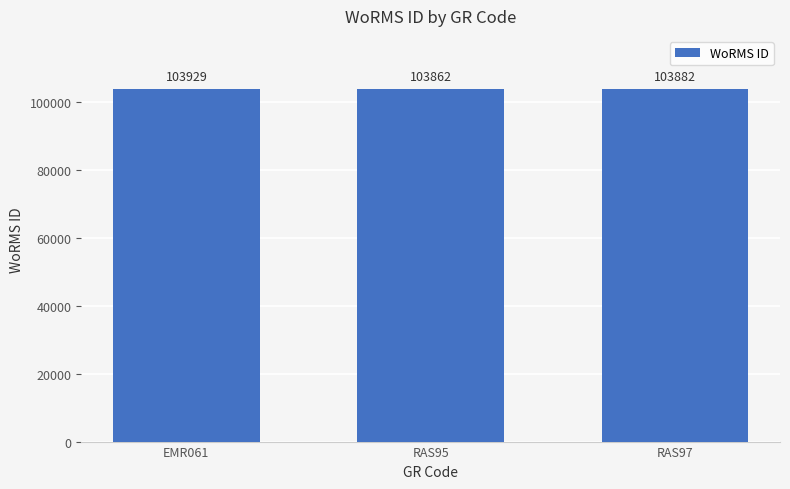

What is the change in value from EMR061 to RAS95?

-67